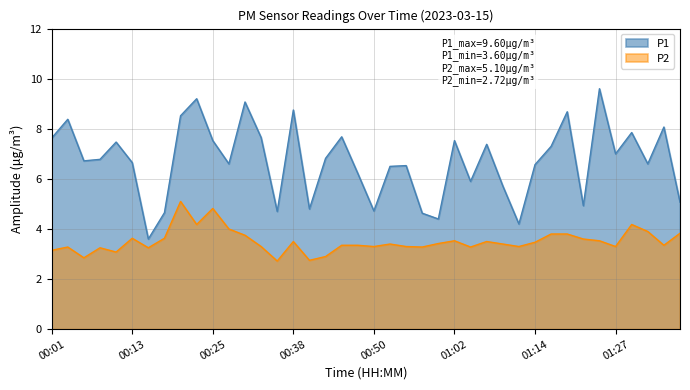

Is the value of P1 at 00:01 greater than the value of P2 at 00:45?

Yes